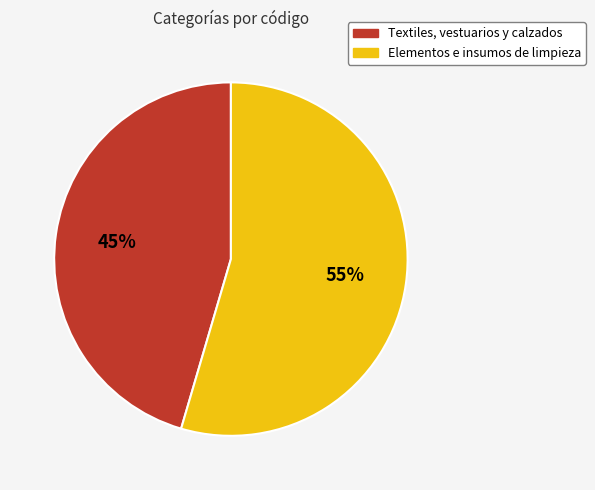

Is there any slice that represents more than half of the pie?

Yes